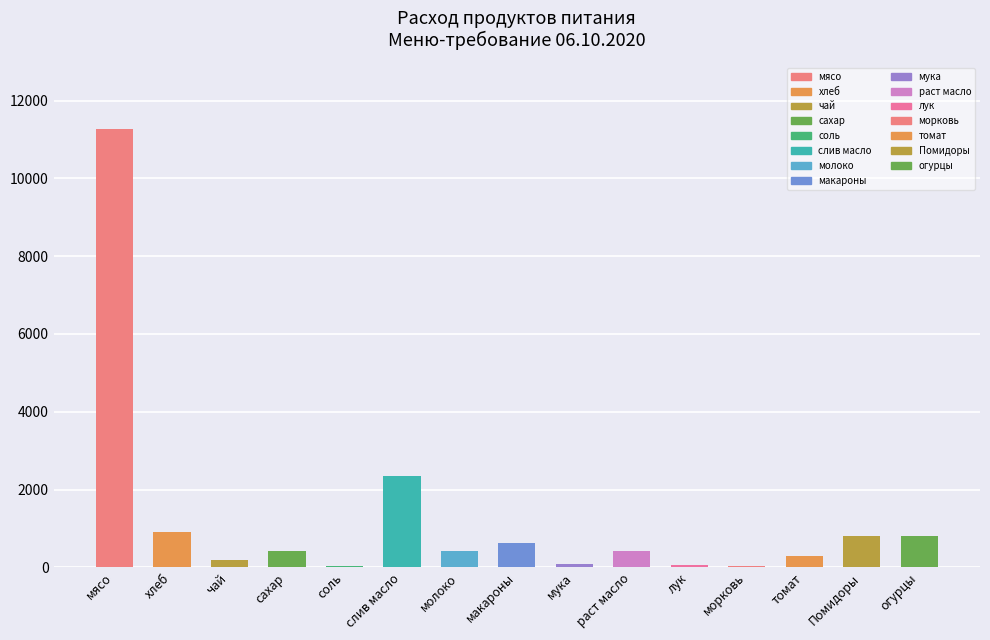

What is the sum of all values?

18740.3